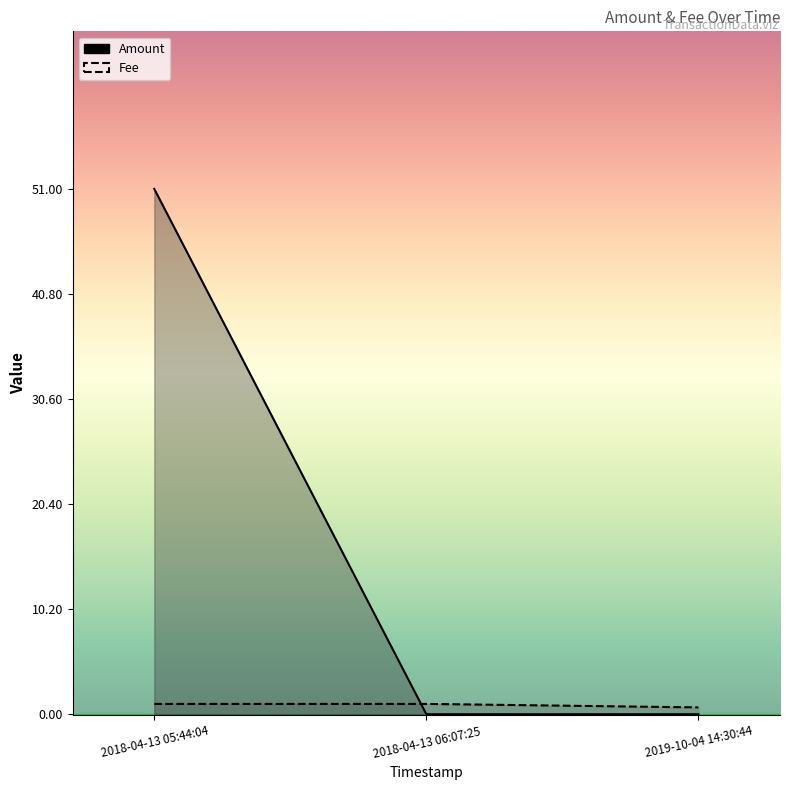

True or false: Fee has a value of 0.3 at 2019-10-04 14:30:44.

False